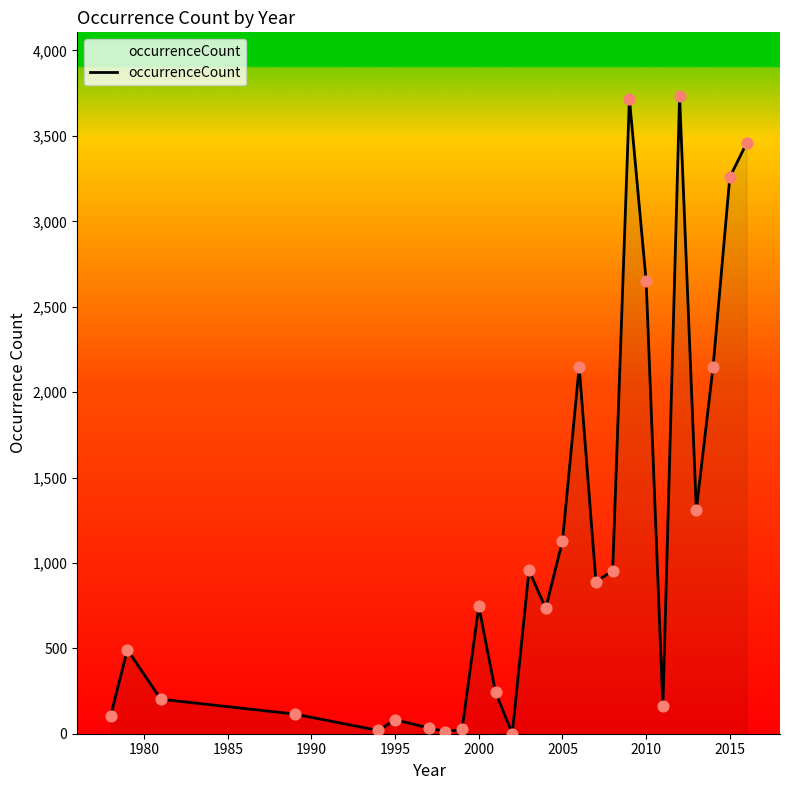

What is the greatest value displayed?

3733